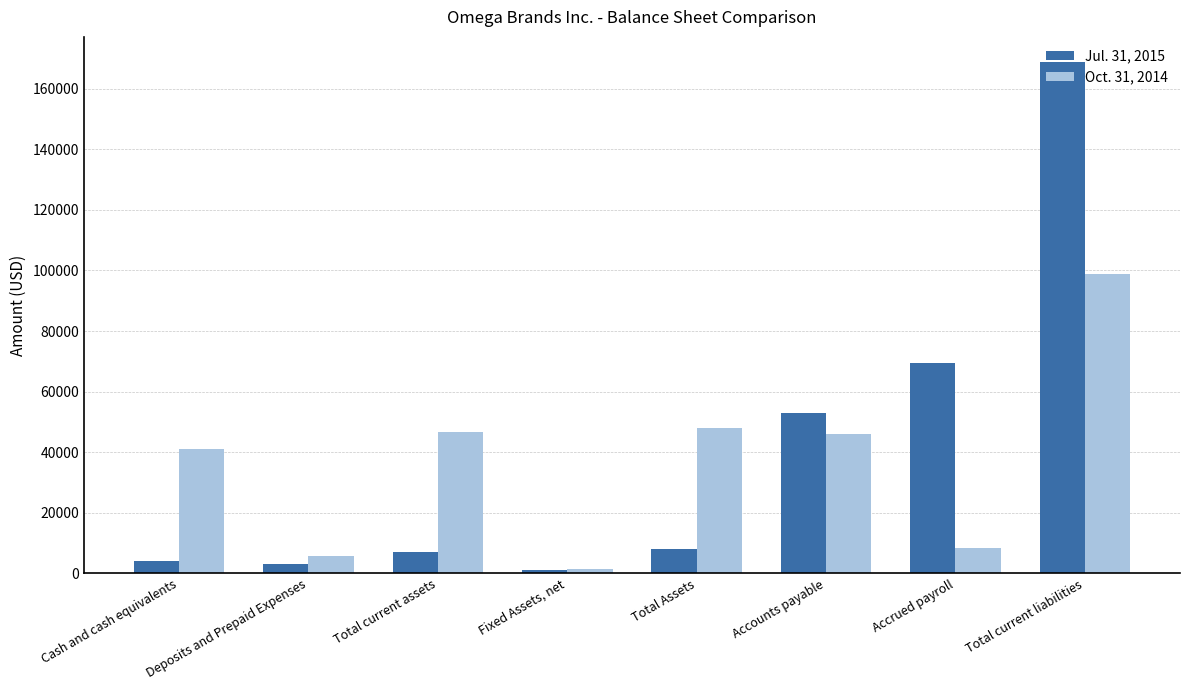

What are all the series names shown in the legend?

Jul. 31, 2015, Oct. 31, 2014